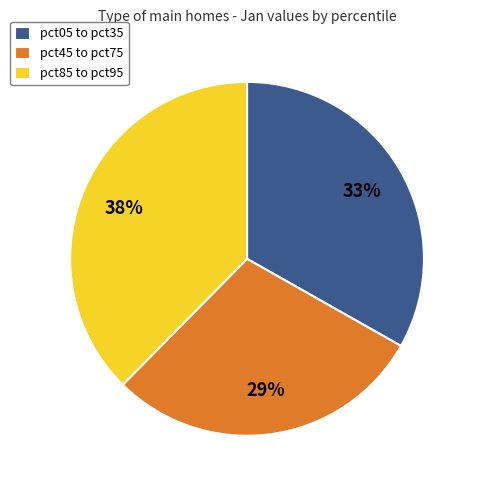

To the nearest percent, what percentage of the pie is pct45 to pct75?

29%